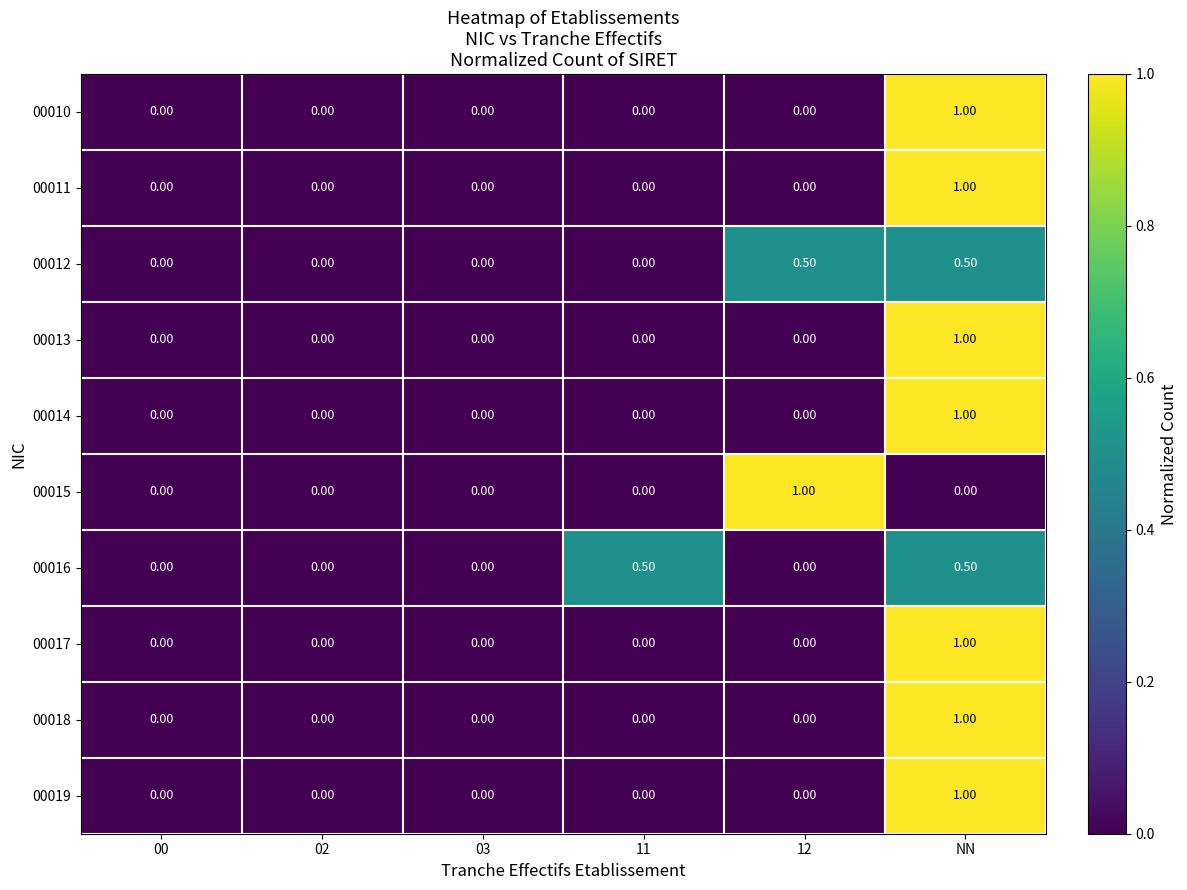

What is the spread (max minus min) of values at 11?

0.5